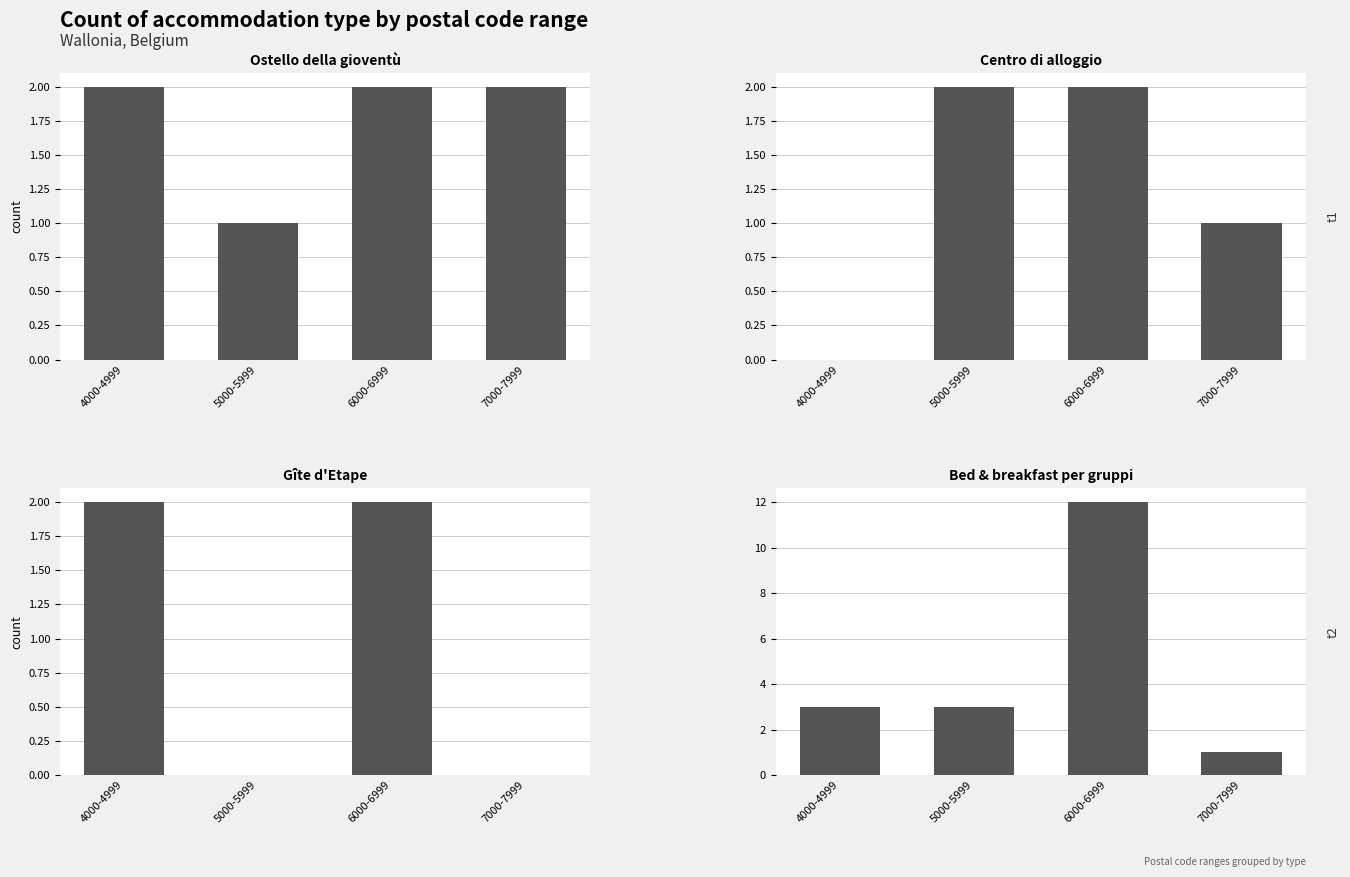

What is the spread (max minus min) of values at 5000-5999?

3